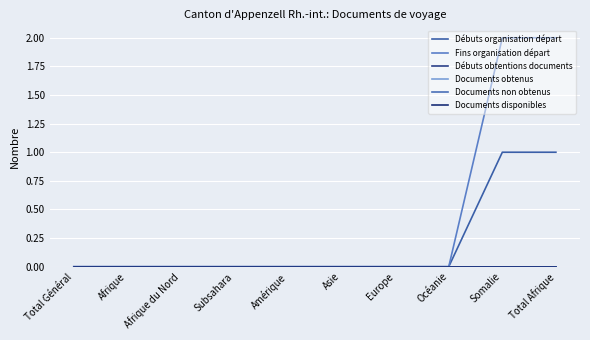

Does the chart display data point markers on the line(s)?

No